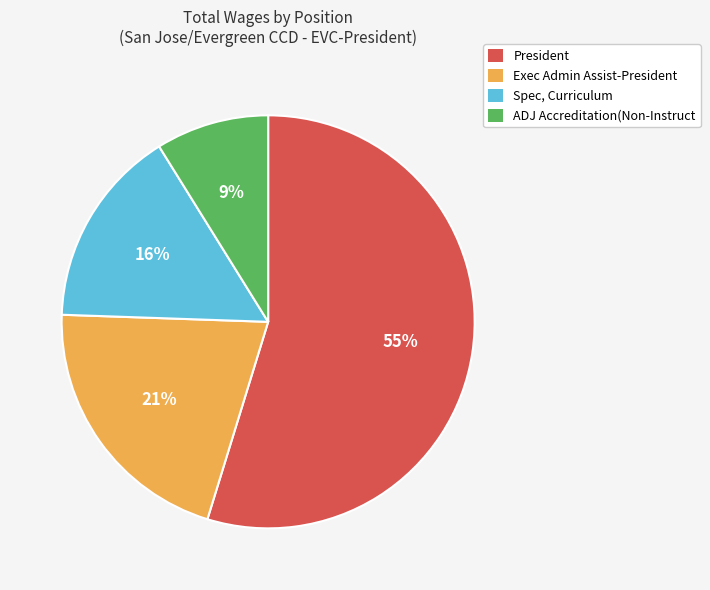

To the nearest percent, what portion does Exec Admin Assist-President represent?

21%